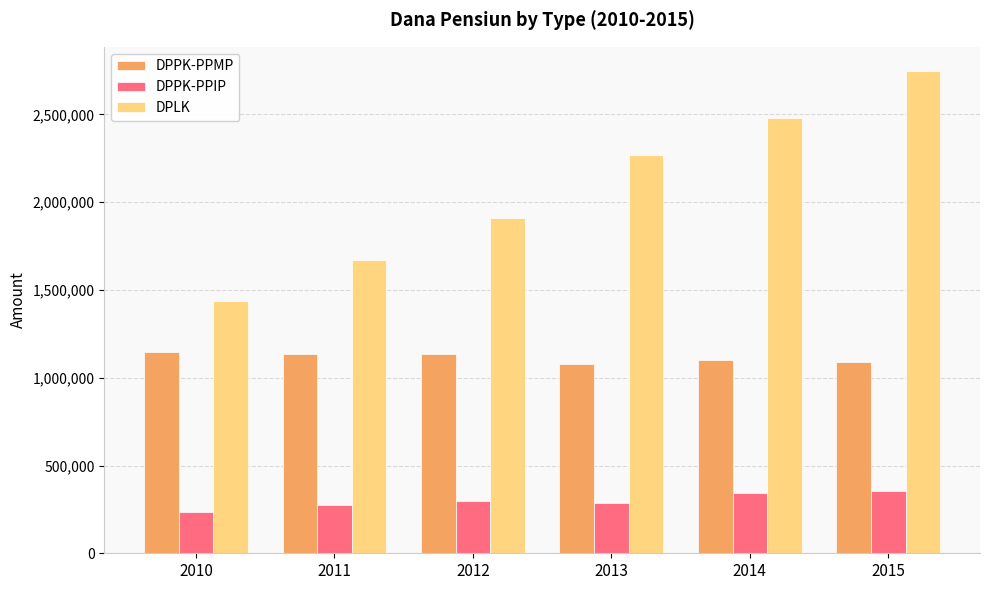

Count the number of categories in the chart.

6